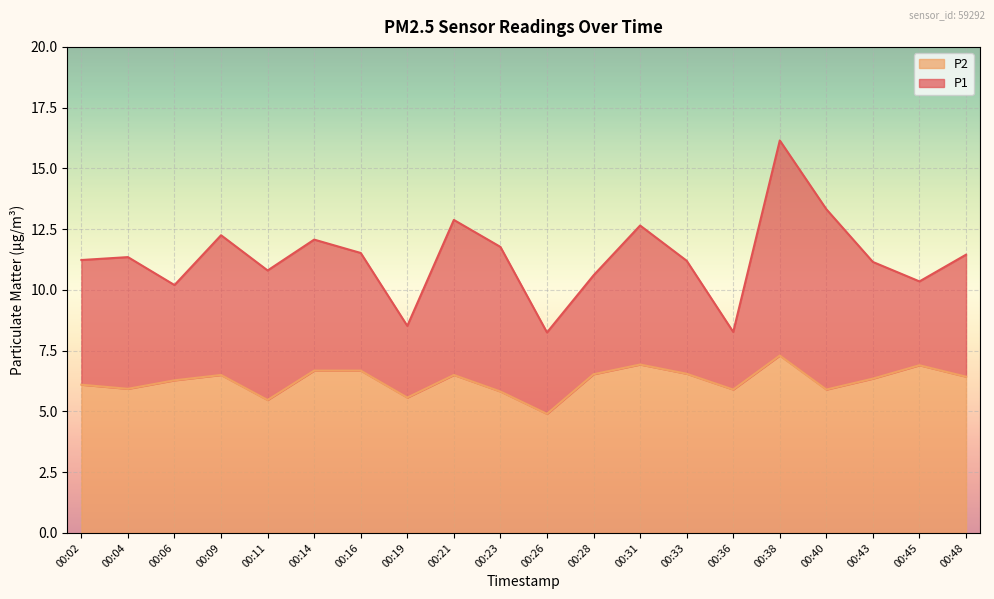

What is the total value across all series at 00:43?

11.2